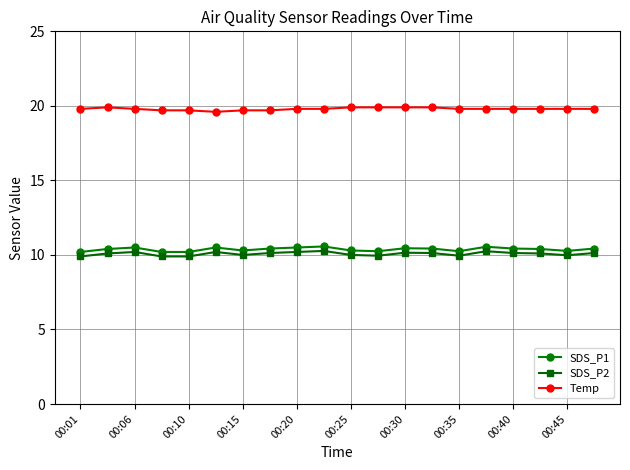

How many lines are shown in the chart?

3